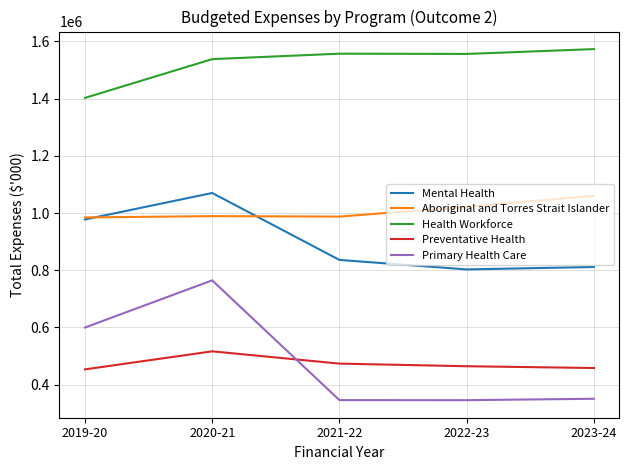

The value of Aboriginal and Torres Strait Islander at 2023-24 is 1514742. True or false?

False